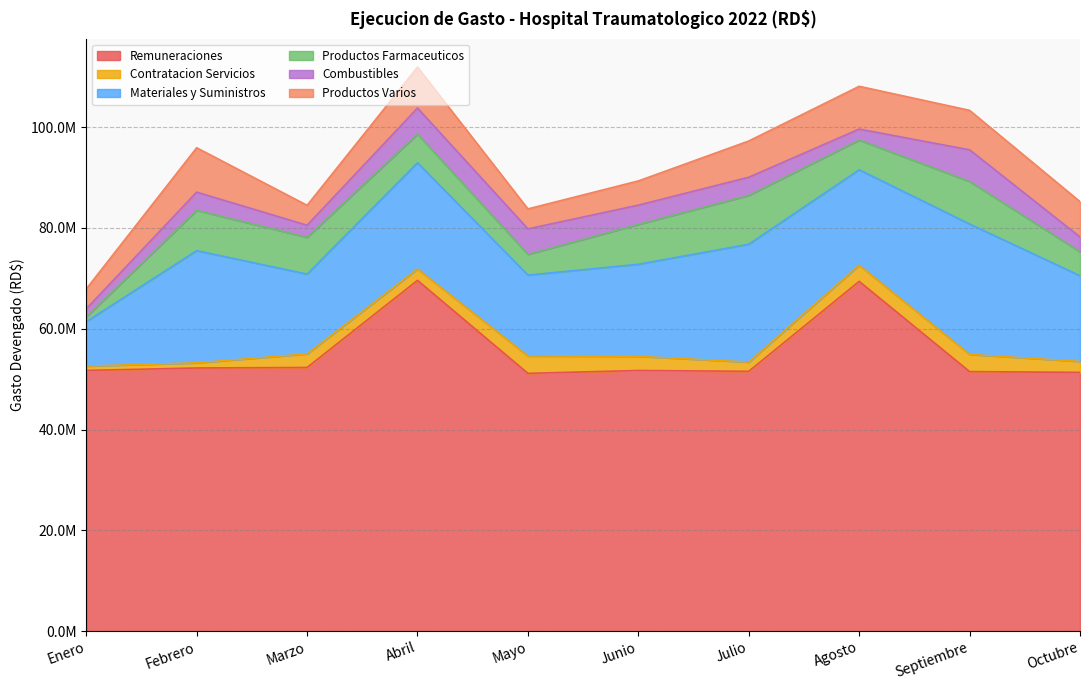

What is the difference between the maximum and minimum values in the Materiales y Suministros series?

17058623.4